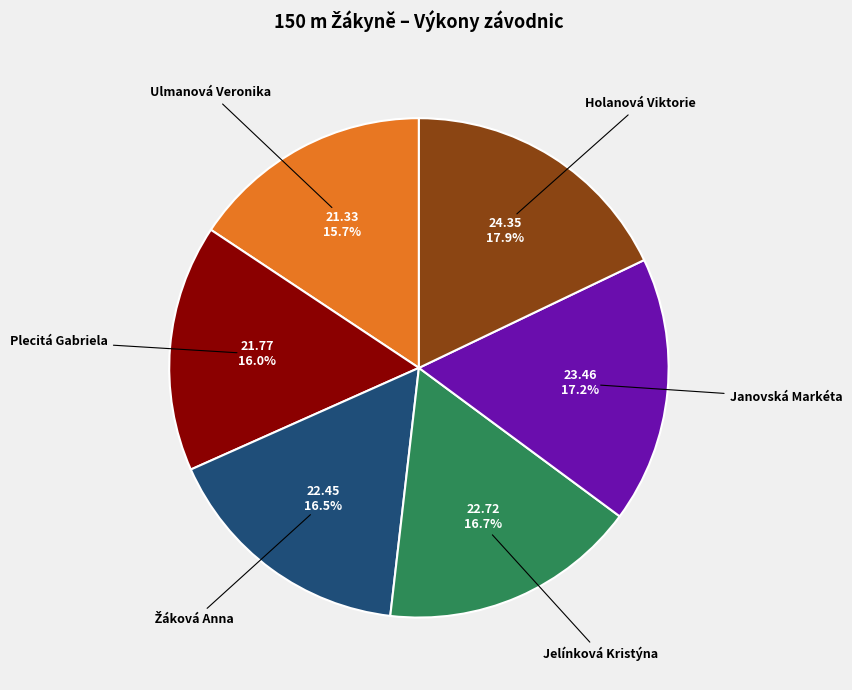

How many slices are in this pie chart?

6